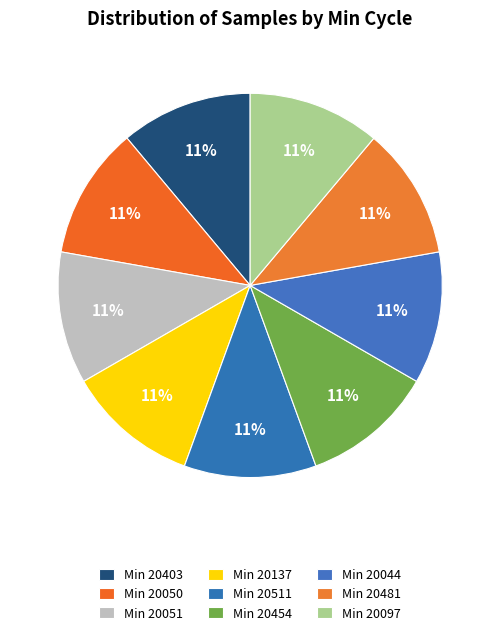

Count the number of slices in the pie.

9